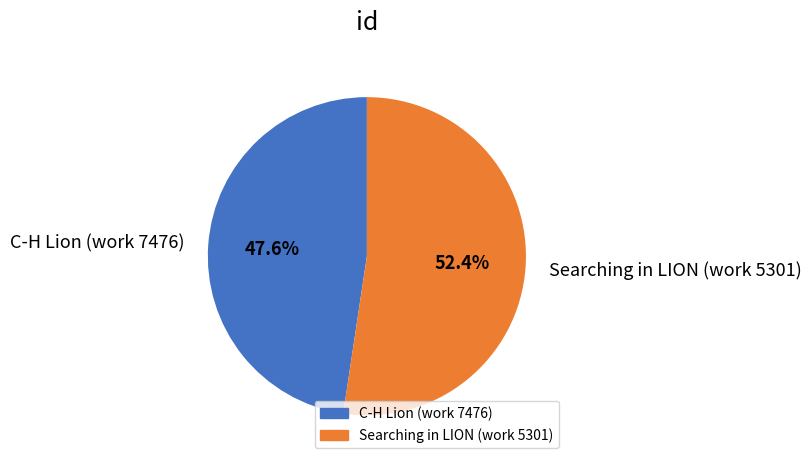

To the nearest percent, what is the combined percentage of Searching in LION (work 5301) and C-H Lion (work 7476)?

100%